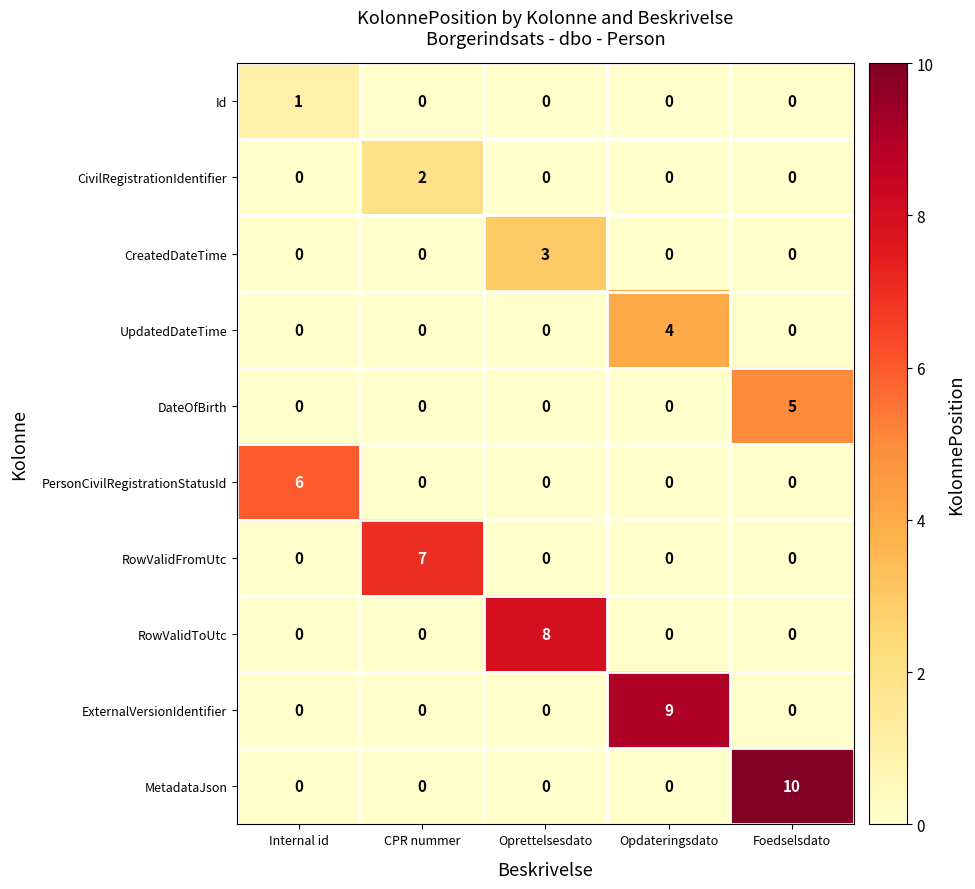

Count the number of data series in this chart.

10